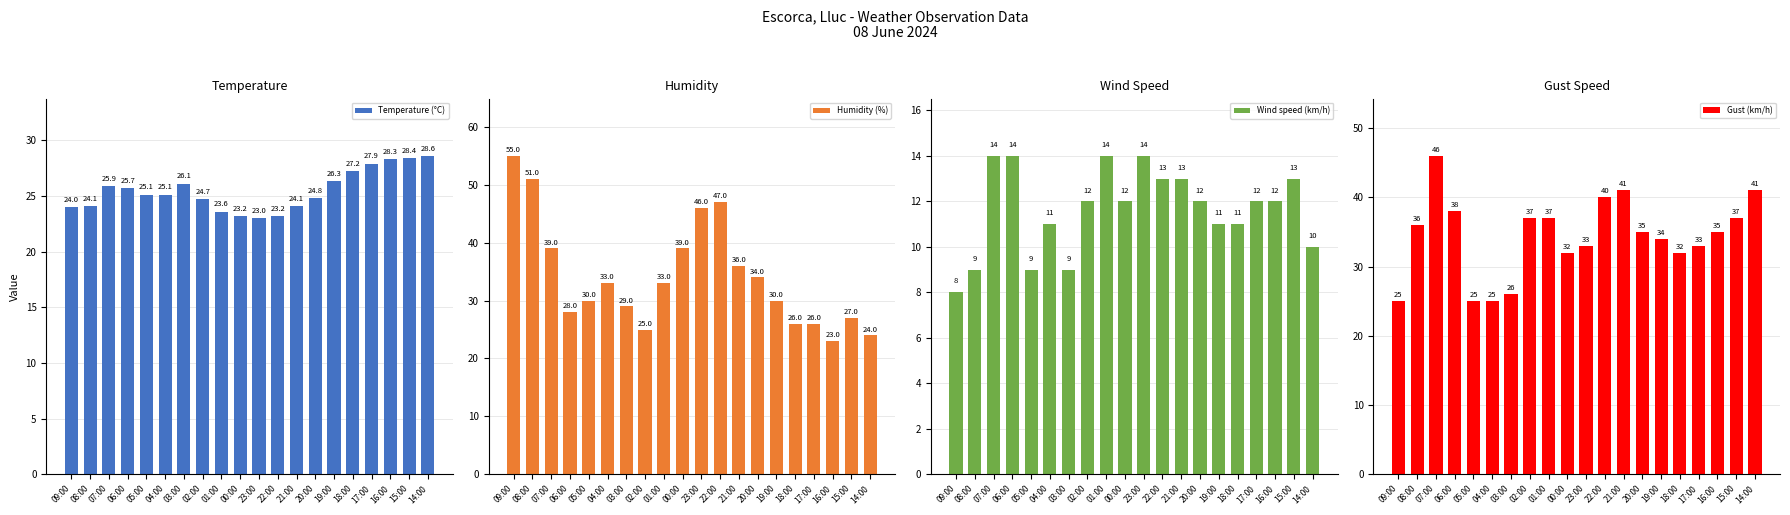

Reading left to right, list all the values displayed in this chart.

Temperature (°C): 09:00=24.0	08:00=24.1	07:00=25.9	06:00=25.7	05:00=25.1	04:00=25.1	03:00=26.1	02:00=24.7	01:00=23.6	00:00=23.2	23:00=23.0	22:00=23.2	21:00=24.1	20:00=24.8	19:00=26.3	18:00=27.2	17:00=27.9	16:00=28.3	15:00=28.4	14:00=28.6
Humidity (%): 09:00=55.0	08:00=51.0	07:00=39.0	06:00=28.0	05:00=30.0	04:00=33.0	03:00=29.0	02:00=25.0	01:00=33.0	00:00=39.0	23:00=46.0	22:00=47.0	21:00=36.0	20:00=34.0	19:00=30.0	18:00=26.0	17:00=26.0	16:00=23.0	15:00=27.0	14:00=24.0
Wind speed (km/h): 09:00=8.0	08:00=9.0	07:00=14.0	06:00=14.0	05:00=9.0	04:00=11.0	03:00=9.0	02:00=12.0	01:00=14.0	00:00=12.0	23:00=14.0	22:00=13.0	21:00=13.0	20:00=12.0	19:00=11.0	18:00=11.0	17:00=12.0	16:00=12.0	15:00=13.0	14:00=10.0
Gust (km/h): 09:00=25.0	08:00=36.0	07:00=46.0	06:00=38.0	05:00=25.0	04:00=25.0	03:00=26.0	02:00=37.0	01:00=37.0	00:00=32.0	23:00=33.0	22:00=40.0	21:00=41.0	20:00=35.0	19:00=34.0	18:00=32.0	17:00=33.0	16:00=35.0	15:00=37.0	14:00=41.0